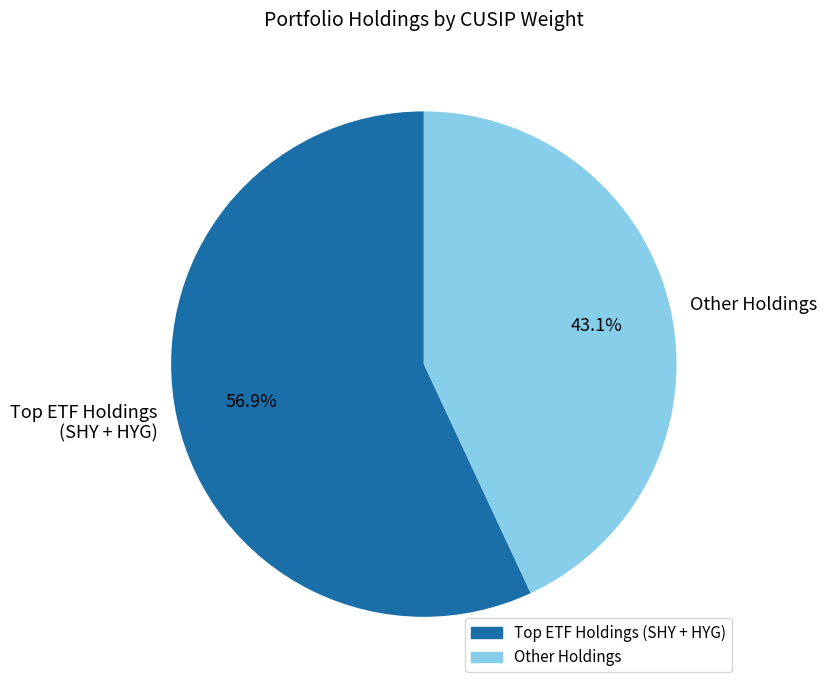

What is the largest slice in the pie chart?

Top ETF Holdings (SHY + HYG)